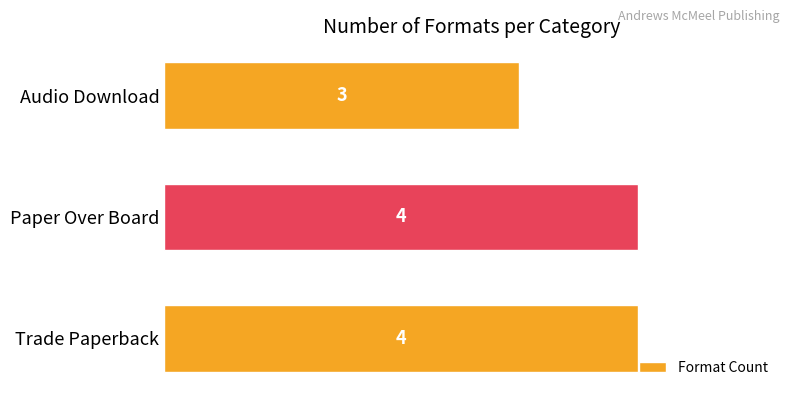

True or false: the data shows 3 at Audio Download.

True